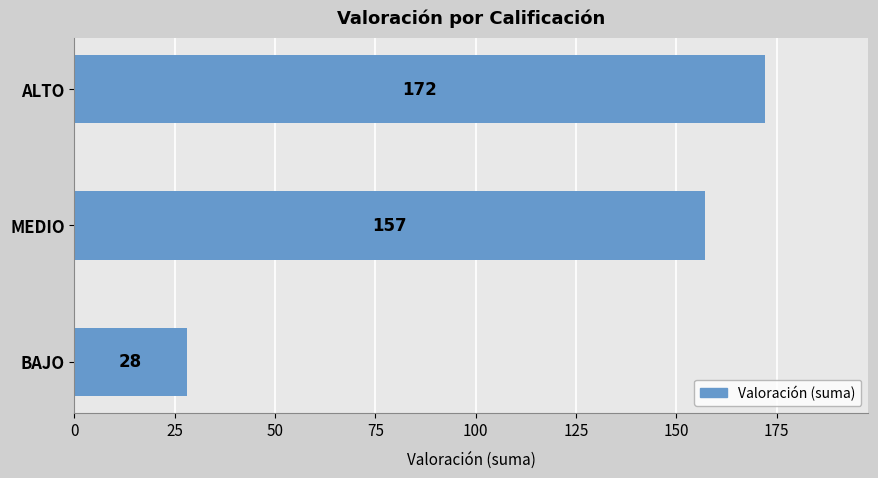

What is the average value?

119